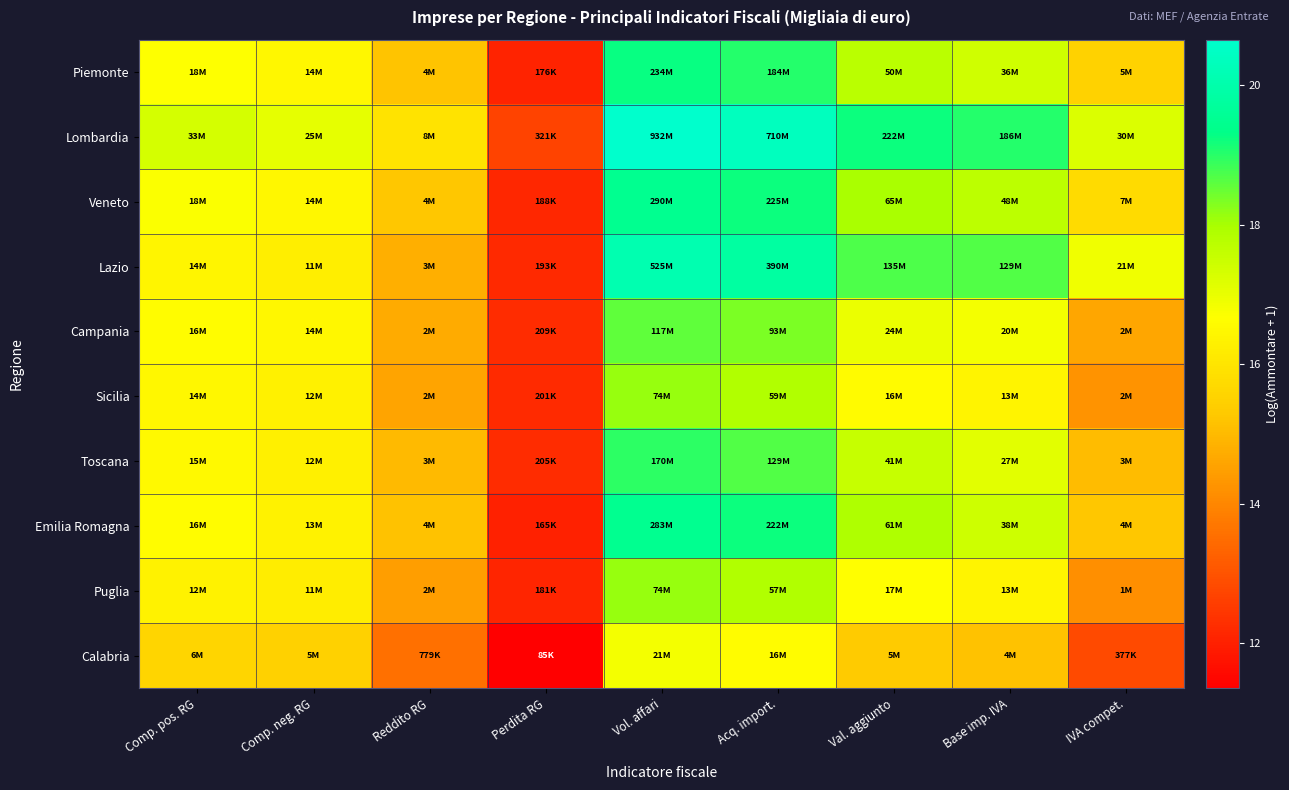

Rank the series by their maximum value, from lowest to highest.

Calabria, Puglia, Sicilia, Campania, Toscana, Piemonte, Emilia Romagna, Veneto, Lazio, Lombardia